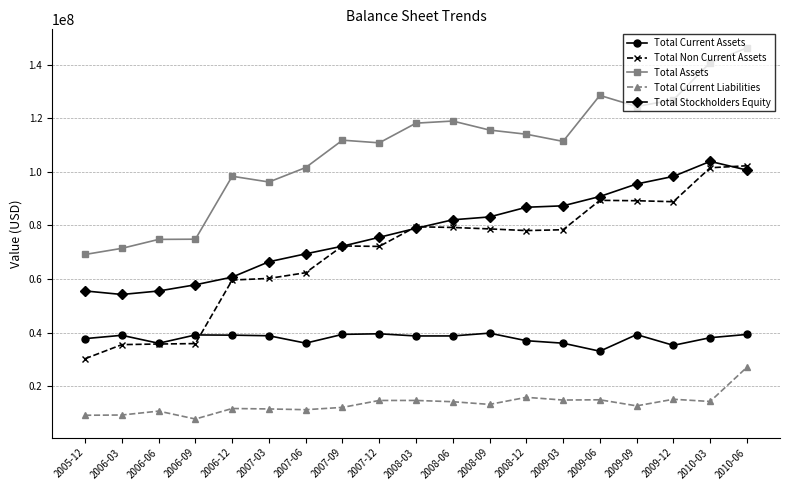

What is the difference between the highest and lowest values at 2005-12?

60096000